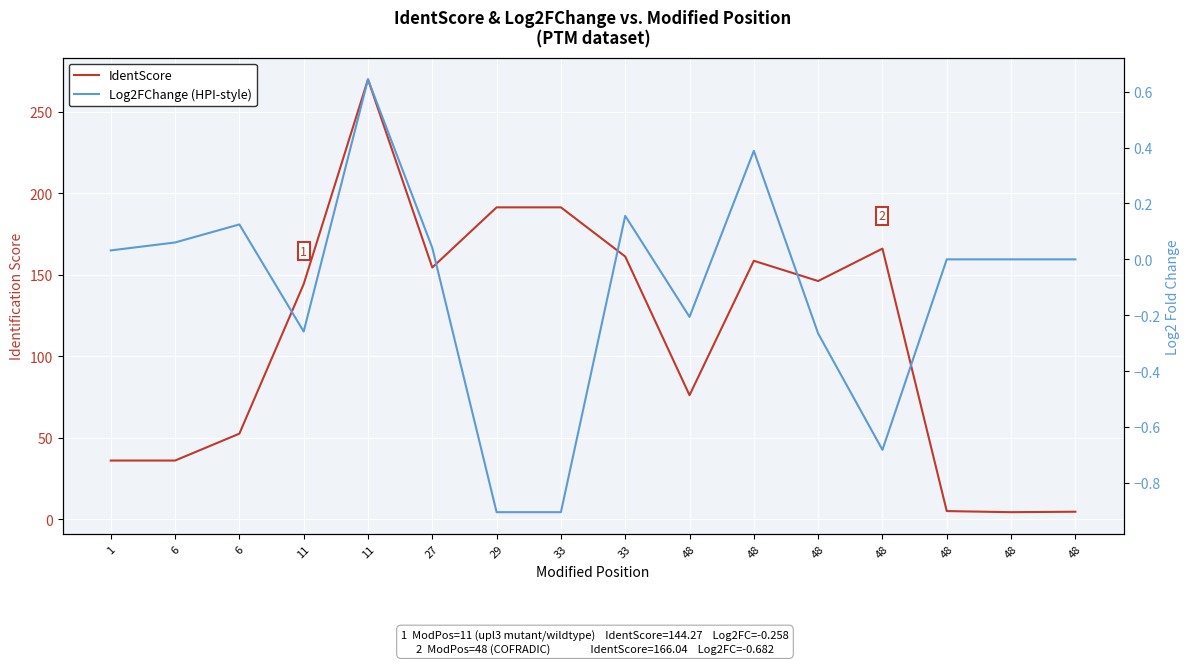

Reading right to left, transcribe all the data shown in this chart.

IdentScore: 4.6	4.3	5.0	166.0	146.2	158.6	76.1	161.2	191.4	191.4	154.5	269.9	144.3	52.5	36.0	36.0
Log2FChange (HPI-style): 0.0	0.0	0.0	-0.7	-0.3	0.4	-0.2	0.2	-0.9	-0.9	0.0	0.6	-0.3	0.1	0.1	0.0